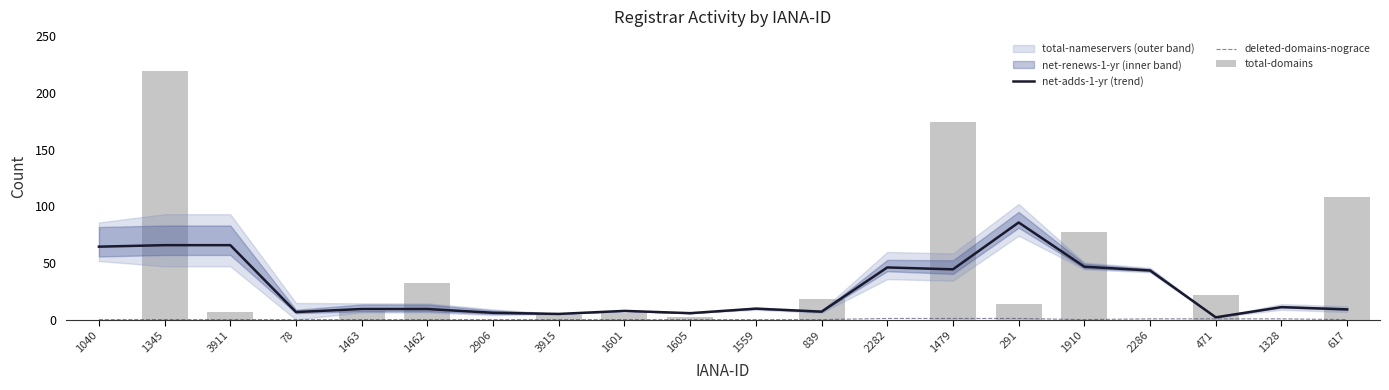

Read the net-adds-1-yr (trend) value at 2286.

43.3